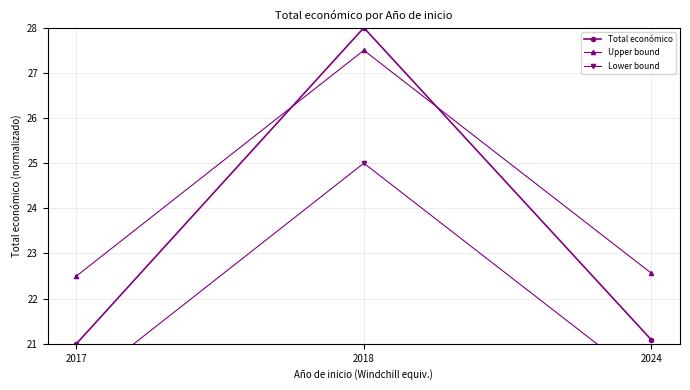

What is the lowest value of the Upper bound series?

22.5